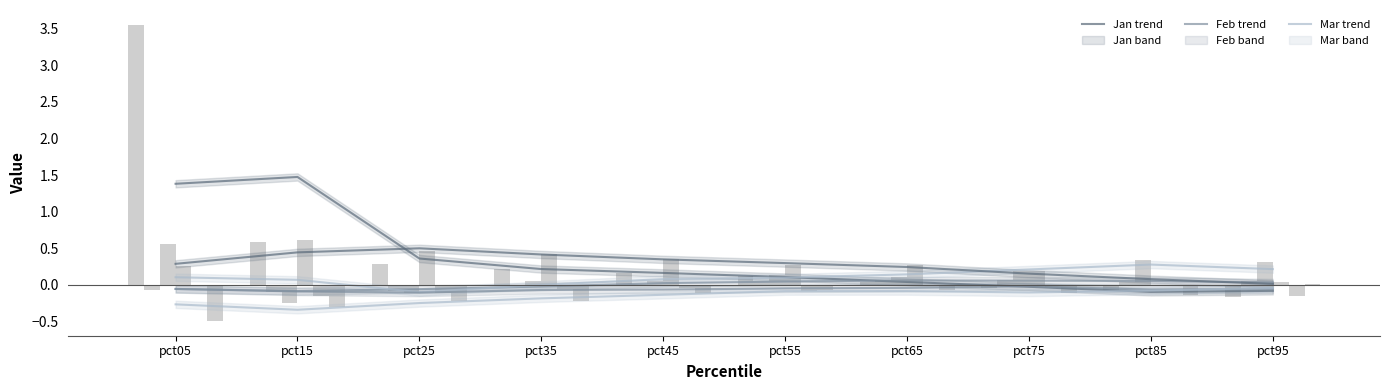

Reading right to left, what are all the values shown in this chart?

Jan: -0.2	-0.1	-0.0	0.0	0.1	0.2	0.2	0.3	0.6	3.6
Feb: 0.1	0.0	0.1	0.1	0.1	0.0	0.0	-0.1	-0.1	-0.1
Mar: 0.3	0.3	0.2	0.1	0.1	0.1	0.1	-0.1	-0.2	0.6
Apr: 0.0	-0.0	0.2	0.3	0.3	0.4	0.4	0.5	0.6	0.3
May: -0.2	-0.0	-0.0	-0.0	-0.1	-0.0	-0.1	-0.1	-0.2	-0.0
Jun: 0.0	-0.1	-0.1	-0.1	-0.1	-0.1	-0.2	-0.2	-0.3	-0.5